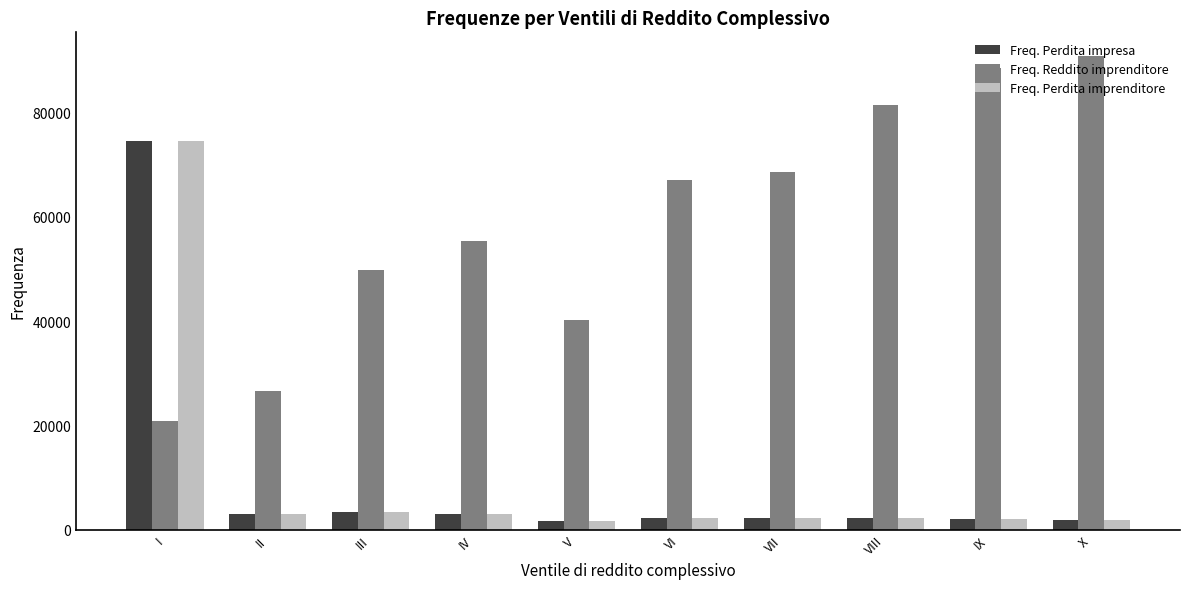

What is the greatest value displayed?

90864